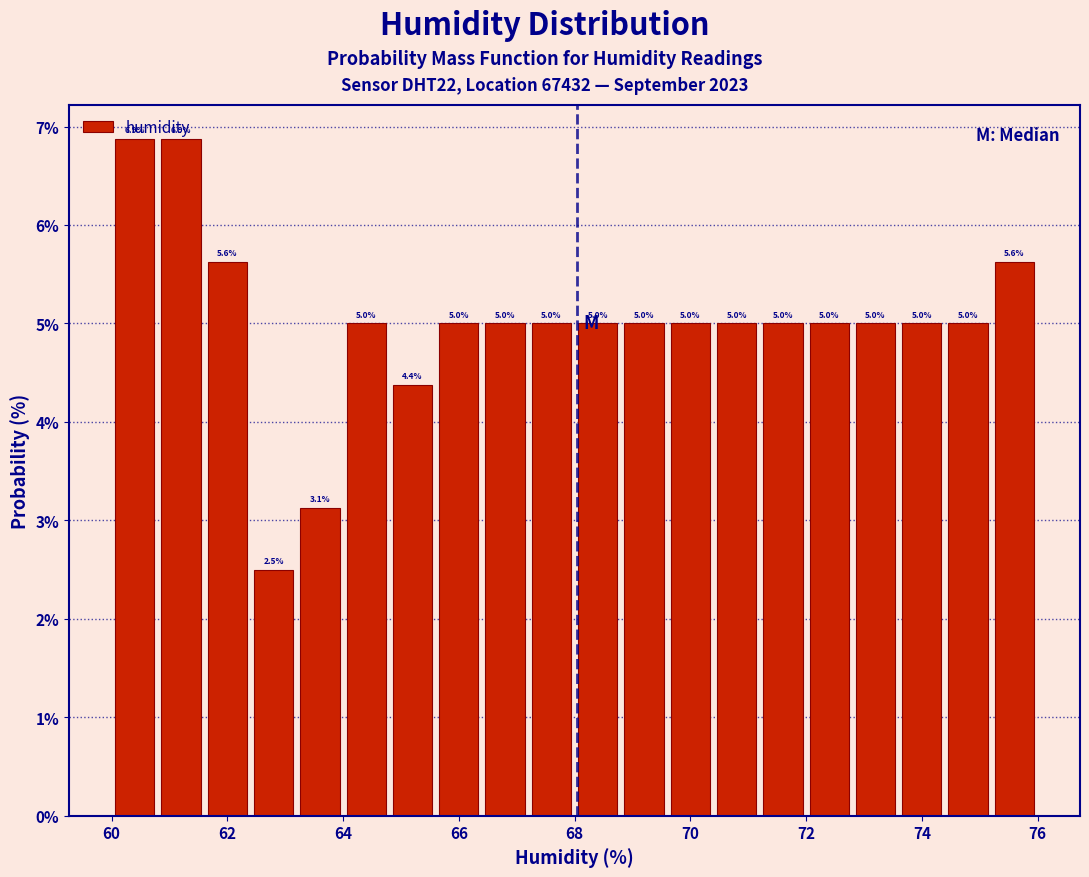

Reading left to right, transcribe this chart: for each bar, give the range it covers on the x-axis and its height.

60.0 to 60.8: 6.9
60.8 to 61.6: 6.9
61.6 to 62.4: 5.6
62.4 to 63.2: 2.5
63.2 to 64.0: 3.1
64.0 to 64.8: 5.0
64.8 to 65.6: 4.4
65.6 to 66.4: 5.0
66.4 to 67.2: 5.0
67.2 to 68.0: 5.0
68.0 to 68.8: 5.0
68.8 to 69.6: 5.0
69.6 to 70.4: 5.0
70.4 to 71.2: 5.0
71.2 to 72.0: 5.0
72.0 to 72.8: 5.0
72.8 to 73.6: 5.0
73.6 to 74.4: 5.0
74.4 to 75.2: 5.0
75.2 to 76.0: 5.6